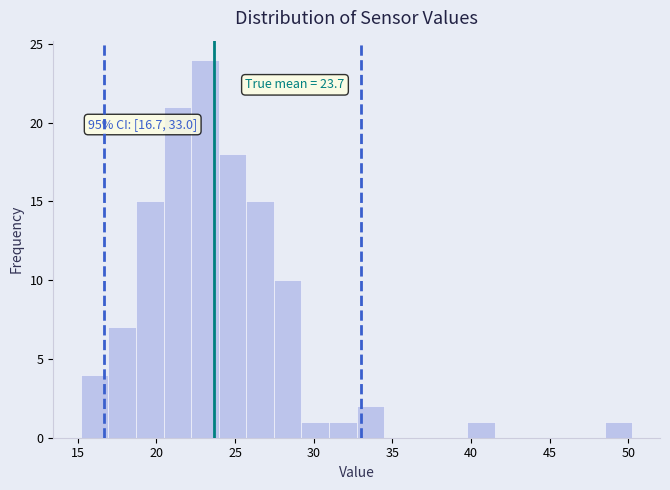

Read against the x-axis, roughly where is the centre of the tallest bar?

23.0